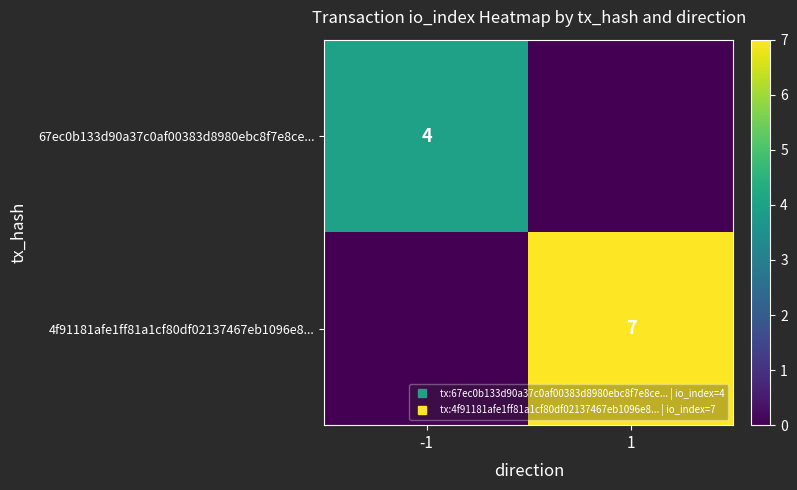

How many values in the 4f91181afe1ff81a1cf80df02137467eb1096e8... series are below 7?

1